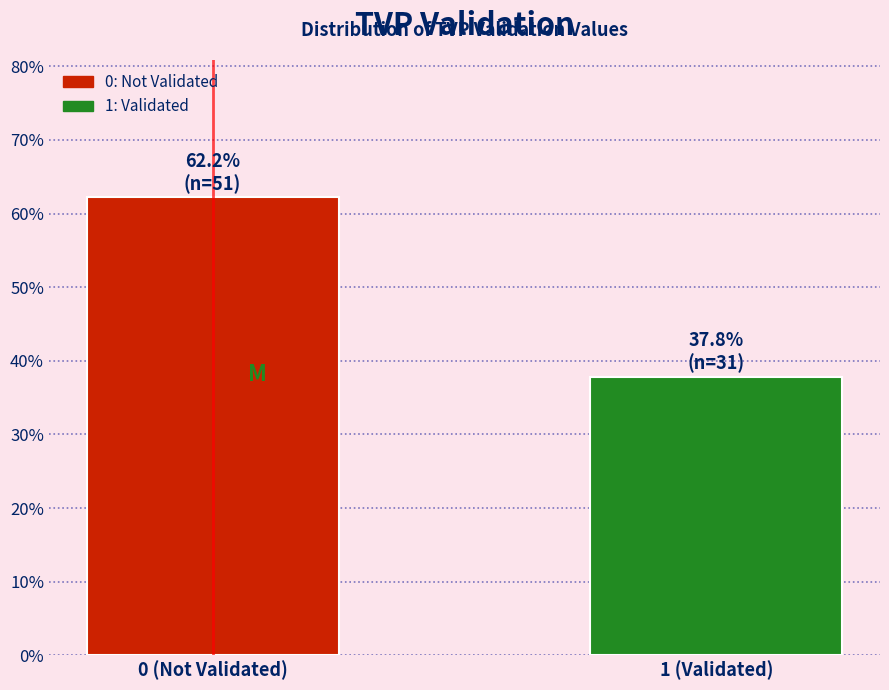

Reading left to right, extract all data points from this chart.

0 (Not Validated)=62.2	1 (Validated)=37.8